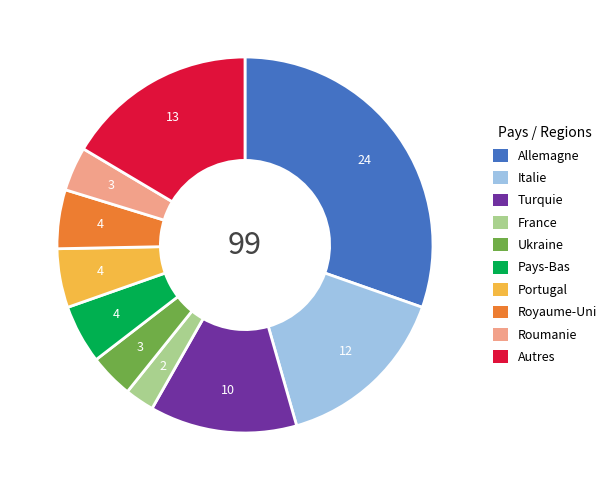

Is there any slice that represents more than half of the pie?

No